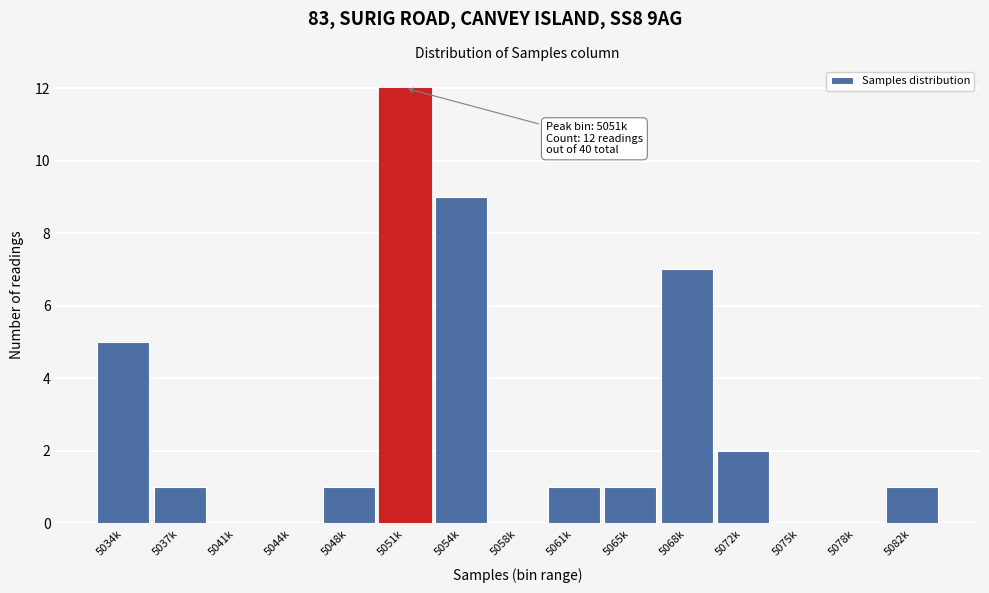

Reading right to left, what are all the values shown in this chart?

5082k=1	5078k=0	5075k=0	5072k=2	5068k=7	5065k=1	5061k=1	5058k=0	5054k=9	5051k=12	5048k=1	5044k=0	5041k=0	5037k=1	5034k=5